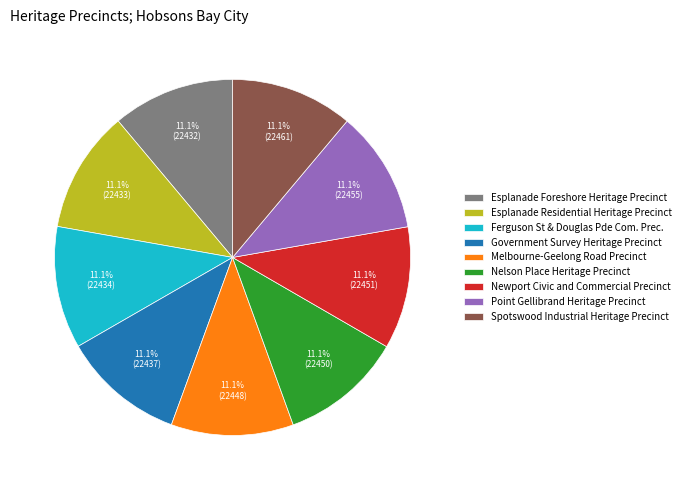

The Government Survey Heritage Precinct slice represents 11% of the pie. True or false?

True